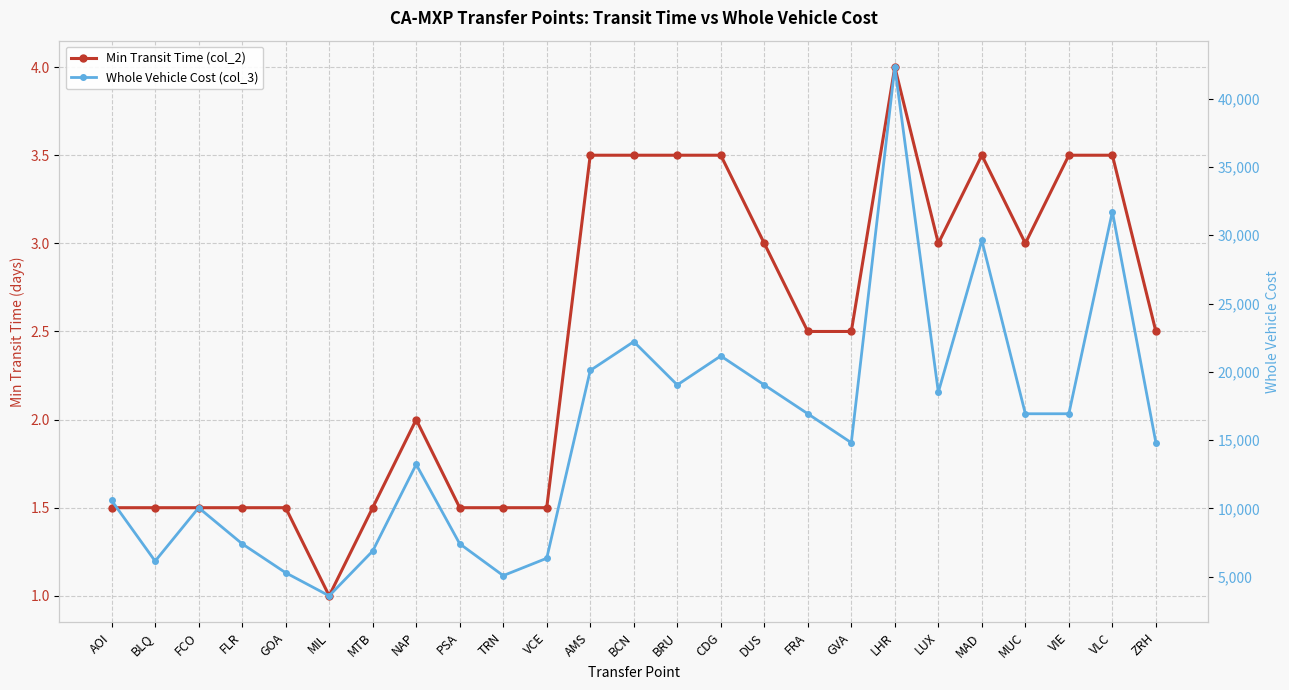

Between BLQ and AMS, which series saw the biggest shift?

Whole Vehicle Cost (col_3)